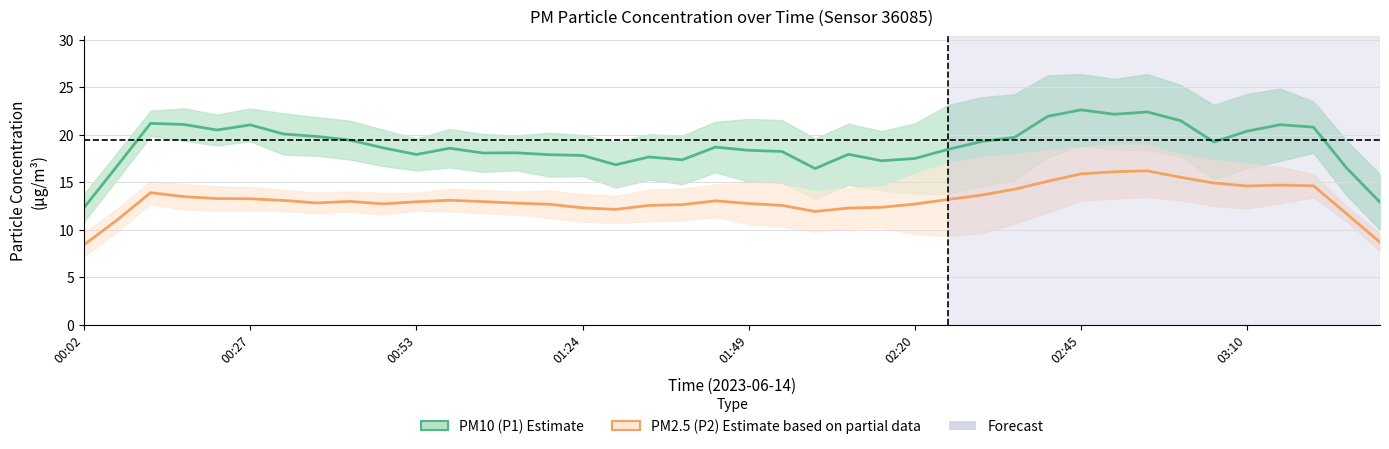

What is the value of the PM10 (P1) Estimate point at the 3rd from the left?

21.2